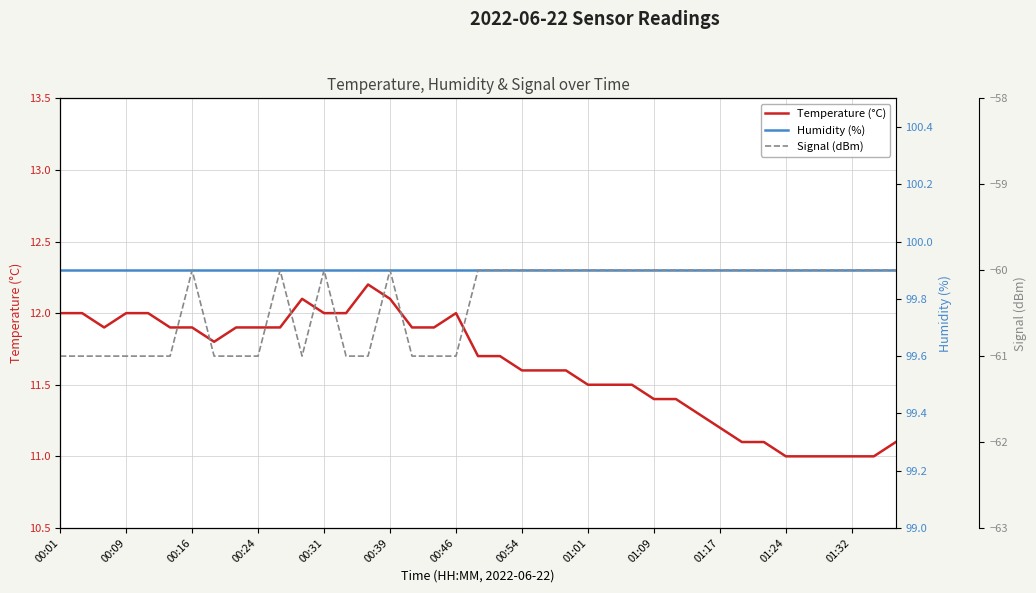

The Temperature (°C) series shows 11.9 at 00:16. True or false?

True